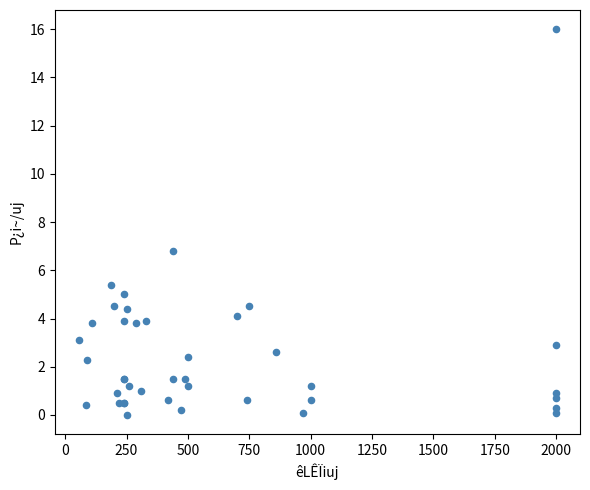

What Y value in the scatter plot is closest to 8?

6.8